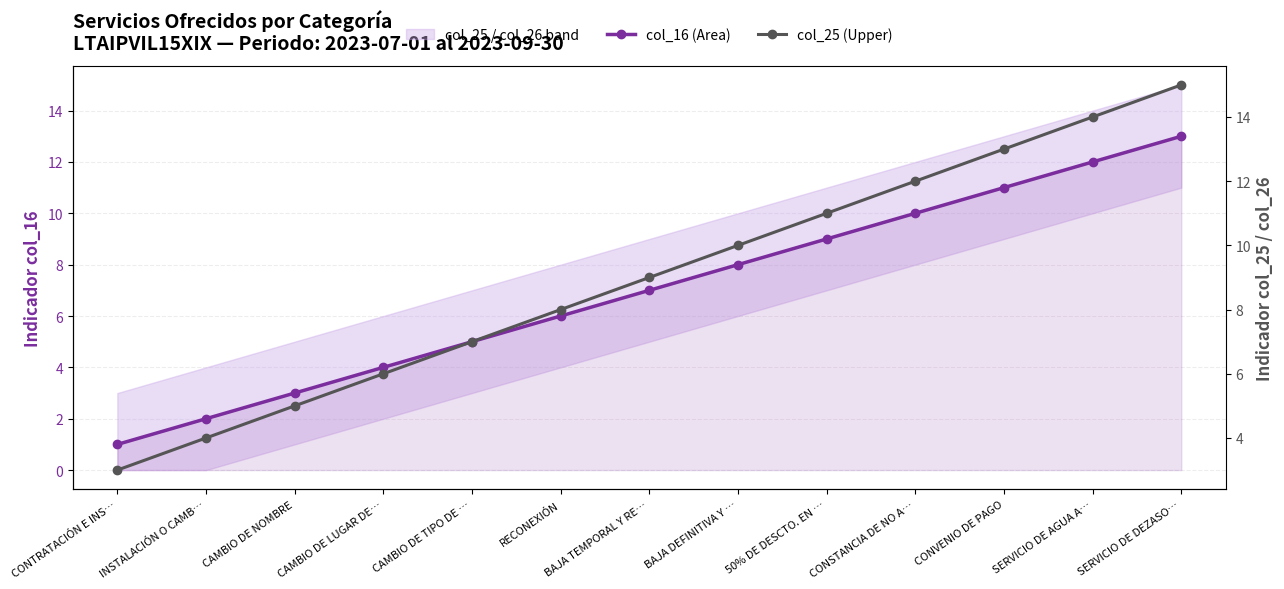

Reading left to right, transcribe all the data shown in this chart.

col_16 (Area): CONTRATACIÓN E INS…=1	INSTALACIÓN O CAMB…=2	CAMBIO DE NOMBRE=3	CAMBIO DE LUGAR DE…=4	CAMBIO DE TIPO DE …=5	RECONEXIÓN=6	BAJA TEMPORAL Y RE…=7	BAJA DEFINITIVA Y …=8	50% DE DESCTO. EN …=9	CONSTANCIA DE NO A…=10	CONVENIO DE PAGO=11	SERVICIO DE AGUA A…=12	SERVICIO DE DEZASO…=13
col_25 (Upper): CONTRATACIÓN E INS…=3	INSTALACIÓN O CAMB…=4	CAMBIO DE NOMBRE=5	CAMBIO DE LUGAR DE…=6	CAMBIO DE TIPO DE …=7	RECONEXIÓN=8	BAJA TEMPORAL Y RE…=9	BAJA DEFINITIVA Y …=10	50% DE DESCTO. EN …=11	CONSTANCIA DE NO A…=12	CONVENIO DE PAGO=13	SERVICIO DE AGUA A…=14	SERVICIO DE DEZASO…=15